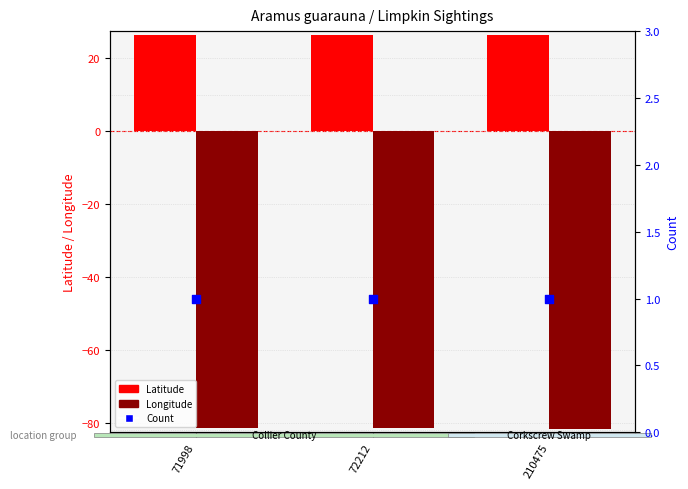

What are all the series names shown in the legend?

Latitude, Longitude, Count